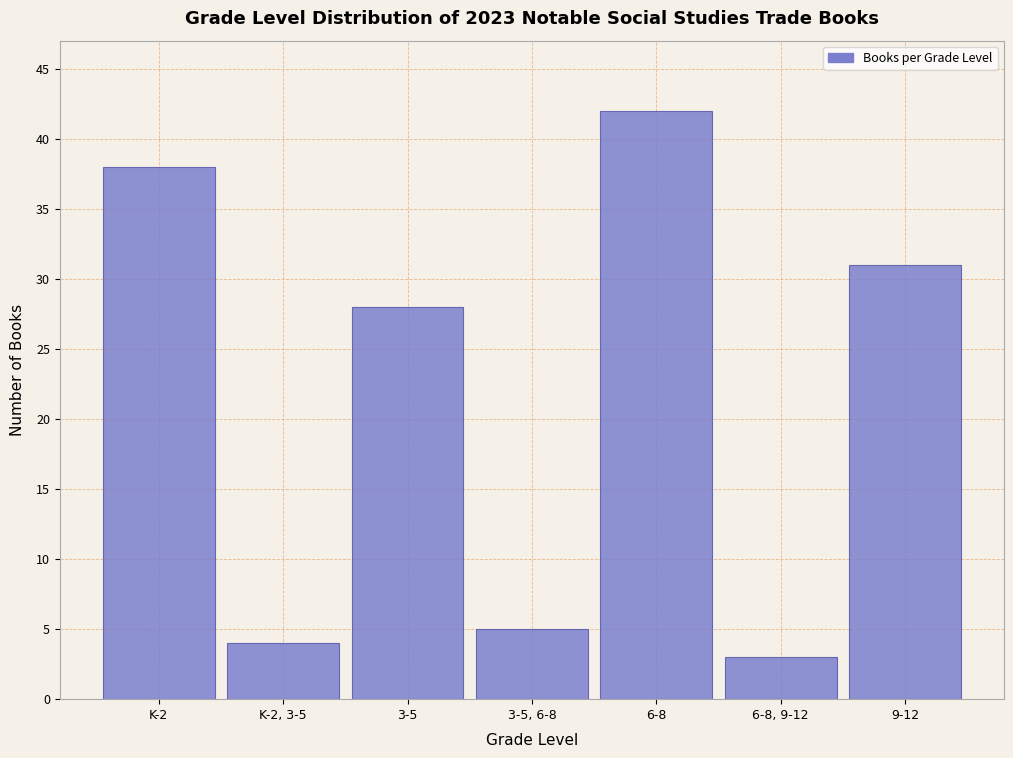

Reading right to left, list all the values displayed in this chart.

31	3	42	5	28	4	38